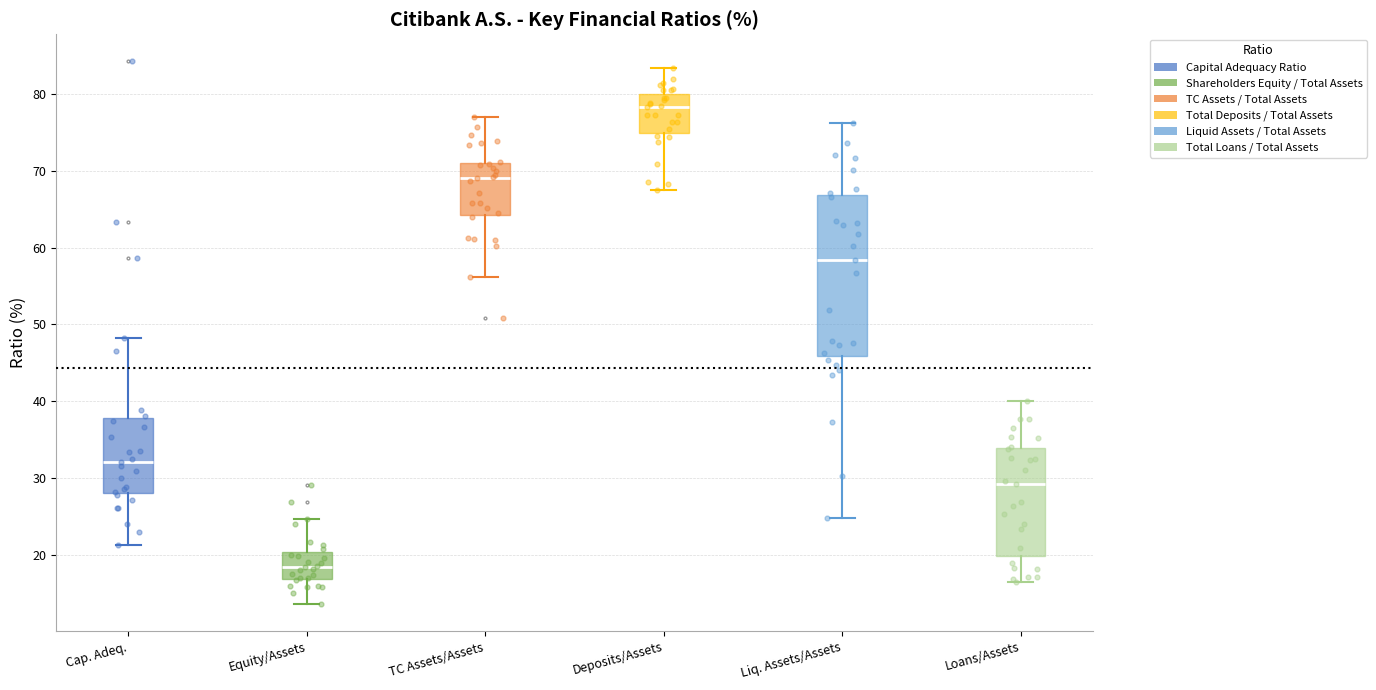

Which box's median line is the lowest?

Equity/Assets